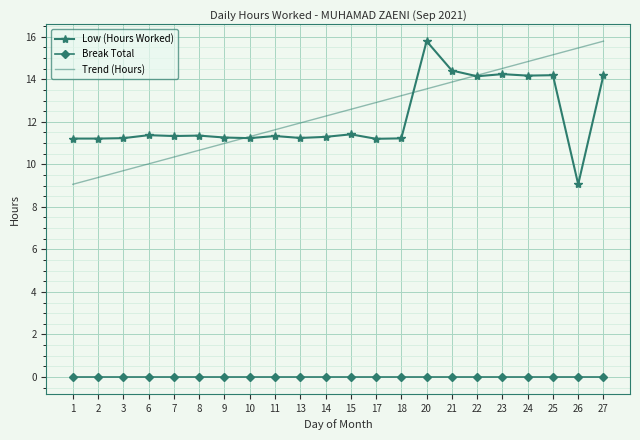

What is the total value across all series at 1?

20.3